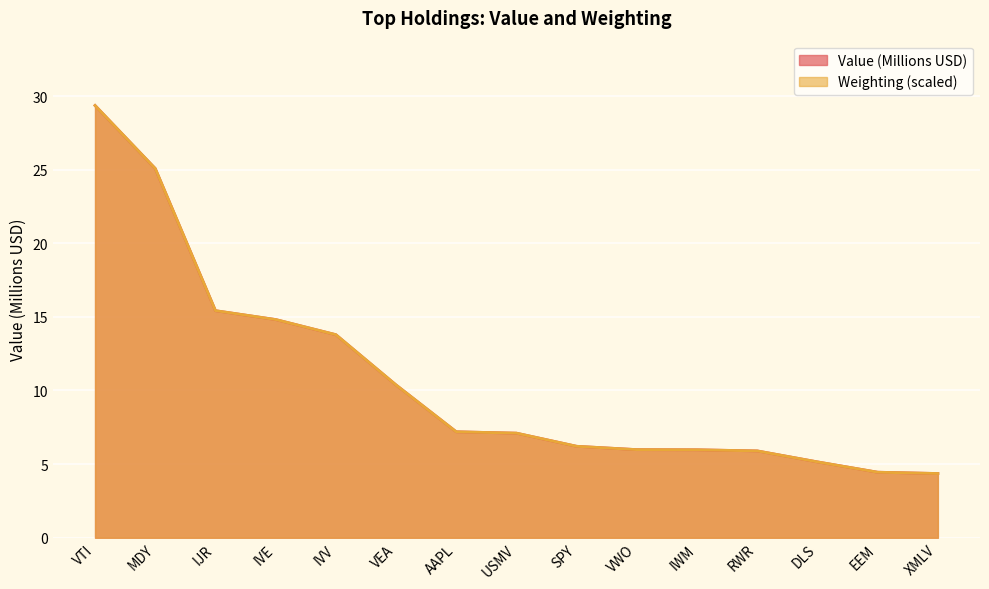

How many data points does each series have?

15